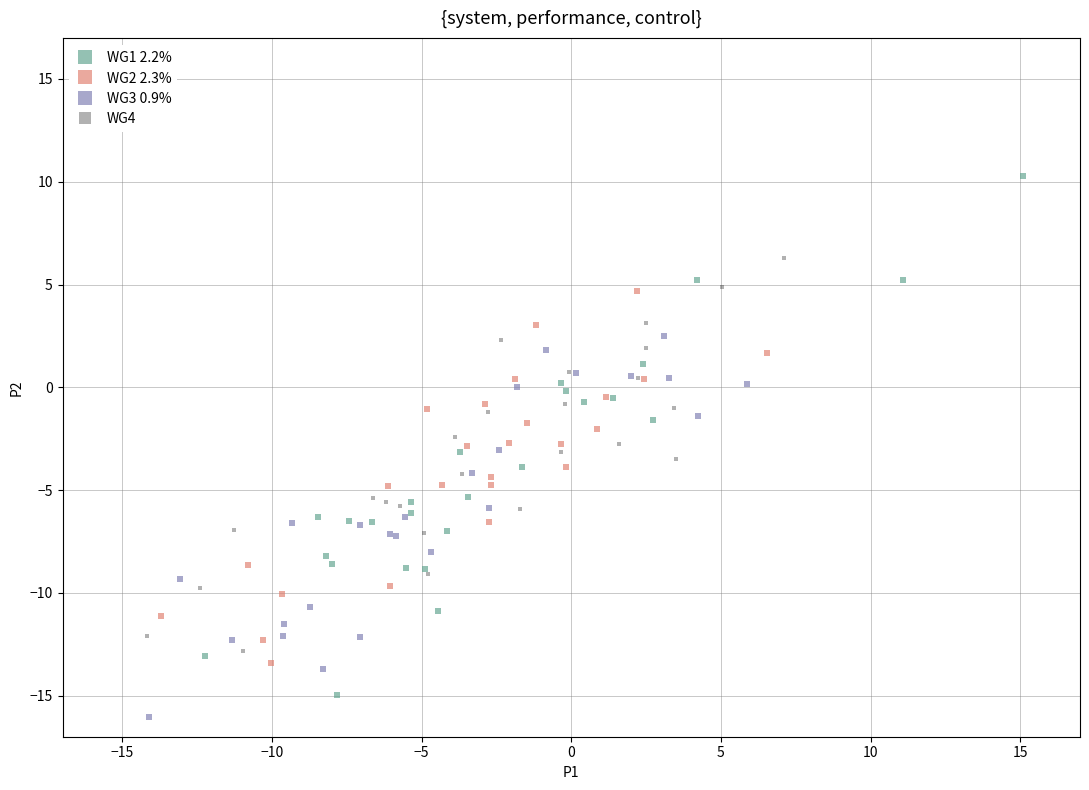

Which series reaches the maximum Y coordinate?

WG1 2.2%